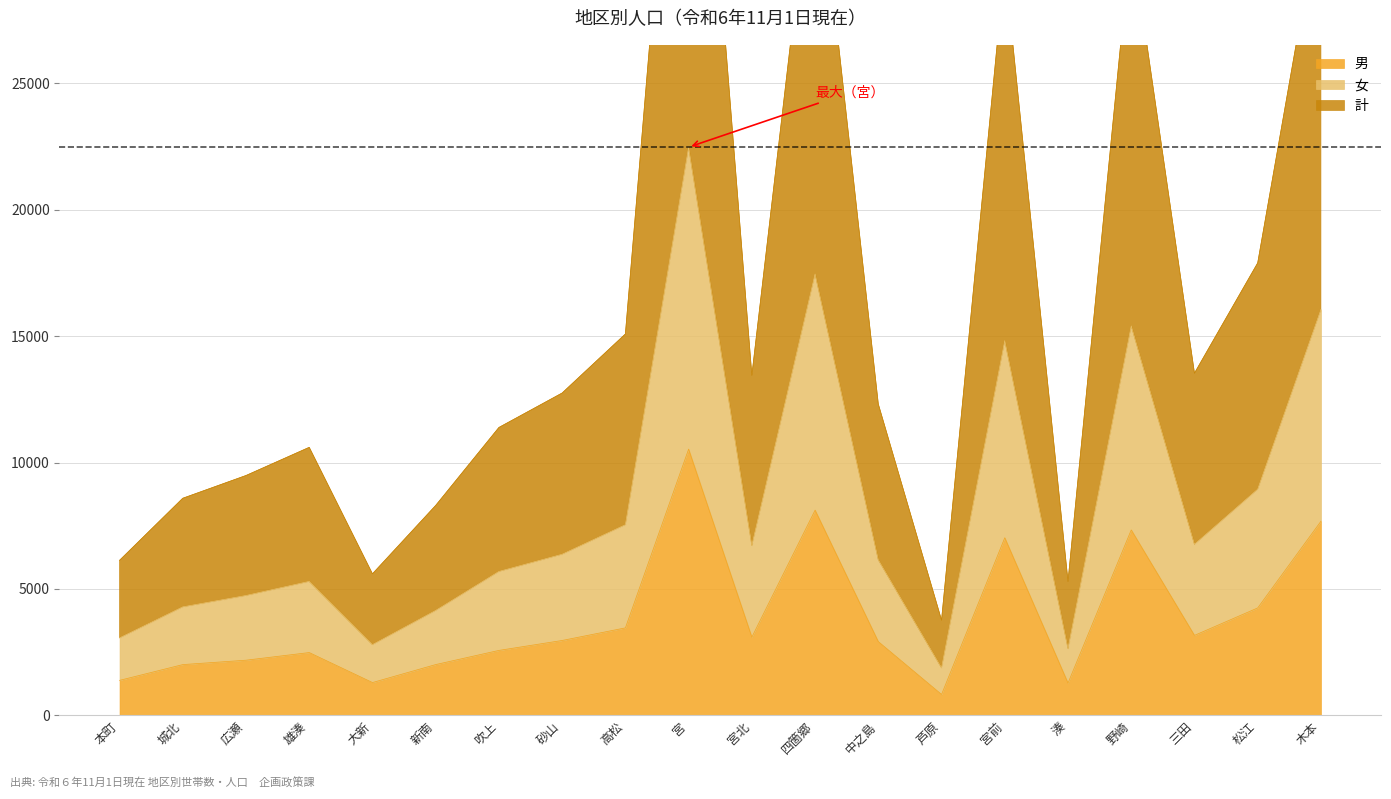

True or false: 計 and 女 intersect in this chart.

False